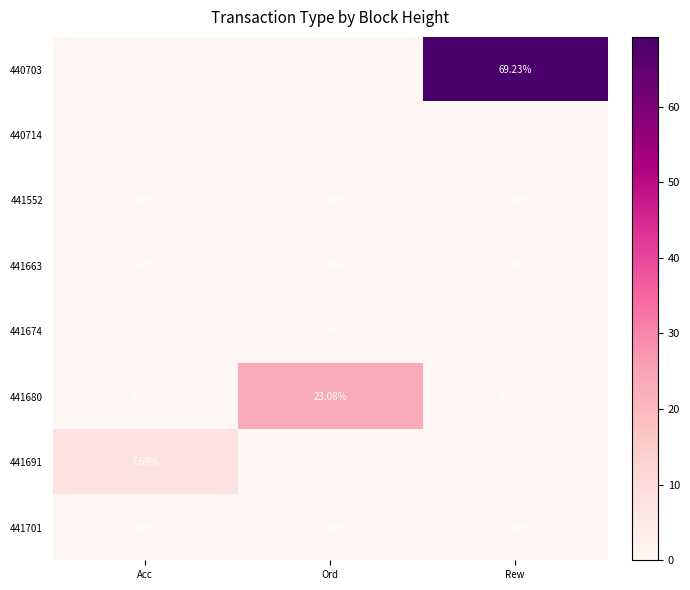

What is the total value across all series at Rew?

69.2